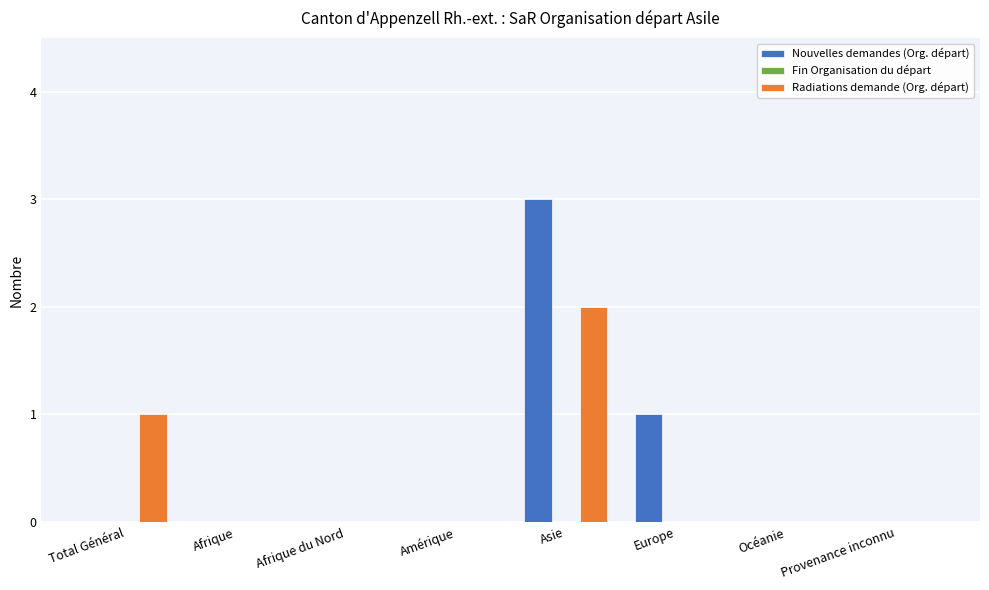

Does the chart contain stacked bars?

No